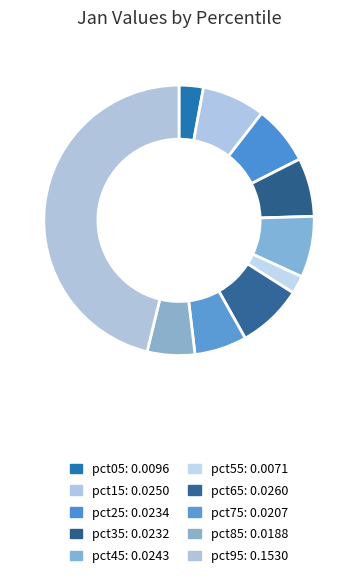

What is the smallest slice in the pie chart?

pct55